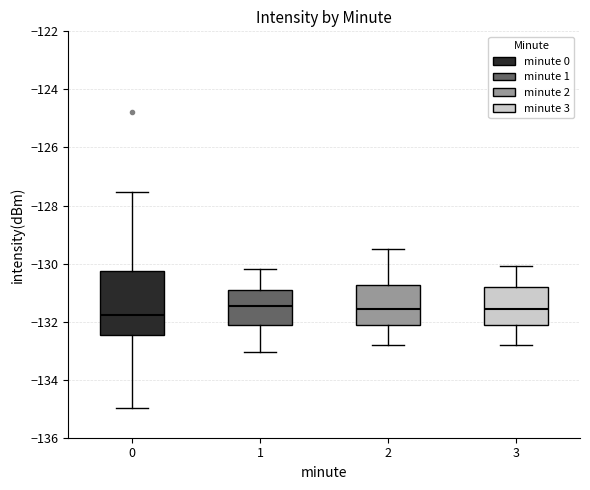

Reading left to right, read every box against the y-axis: the position of its median line, the range the box covers, and the ends of its whiskers. The values are not printed on the chart, so give them approximately, as read against the axis.

0: median -131.8, box -132.4 to -130.2, whiskers -135.0 to -127.6
1: median -131.4, box -132.2 to -131.0, whiskers -133.0 to -130.2
2: median -131.6, box -132.0 to -130.8, whiskers -132.8 to -129.4
3: median -131.6, box -132.0 to -130.8, whiskers -132.8 to -130.0